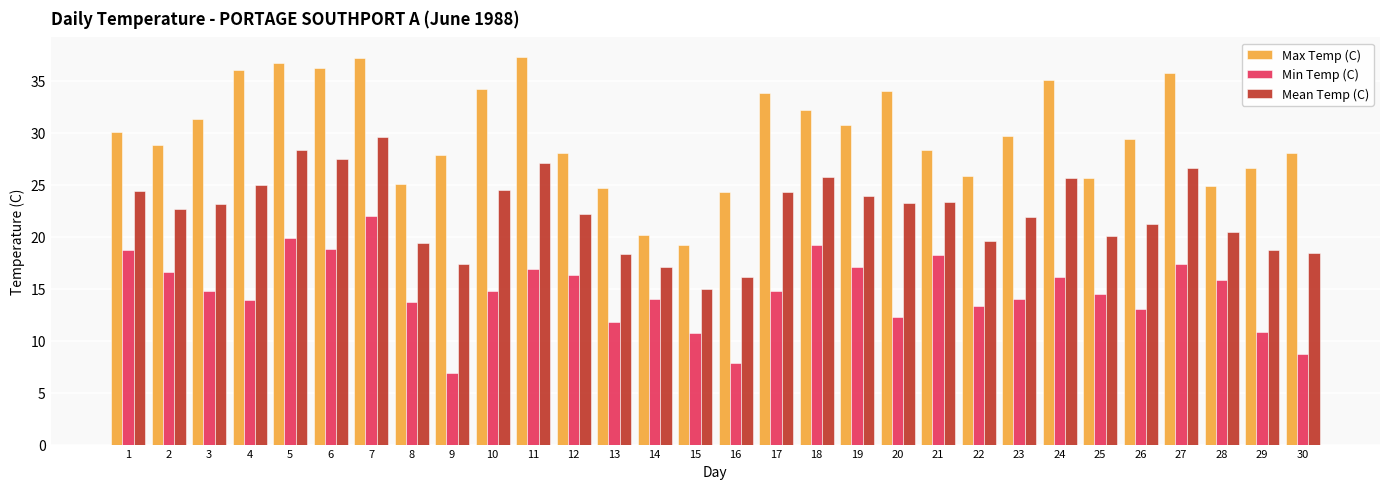

The value of Mean Temp (C) at 21 is 33.7. True or false?

False